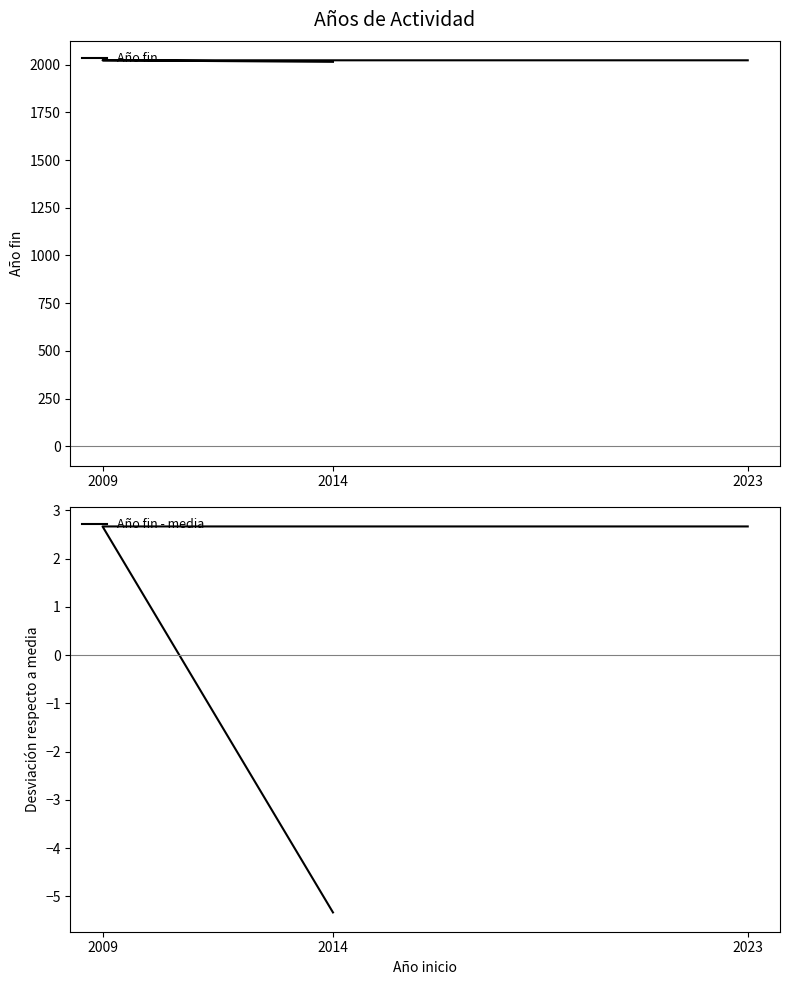

Reading left to right, extract all data points from this chart.

Año fin: 2014=2015.0	2009=2023.0	2023=2023.0
Año fin - media: 2014=-5.3	2009=2.7	2023=2.7